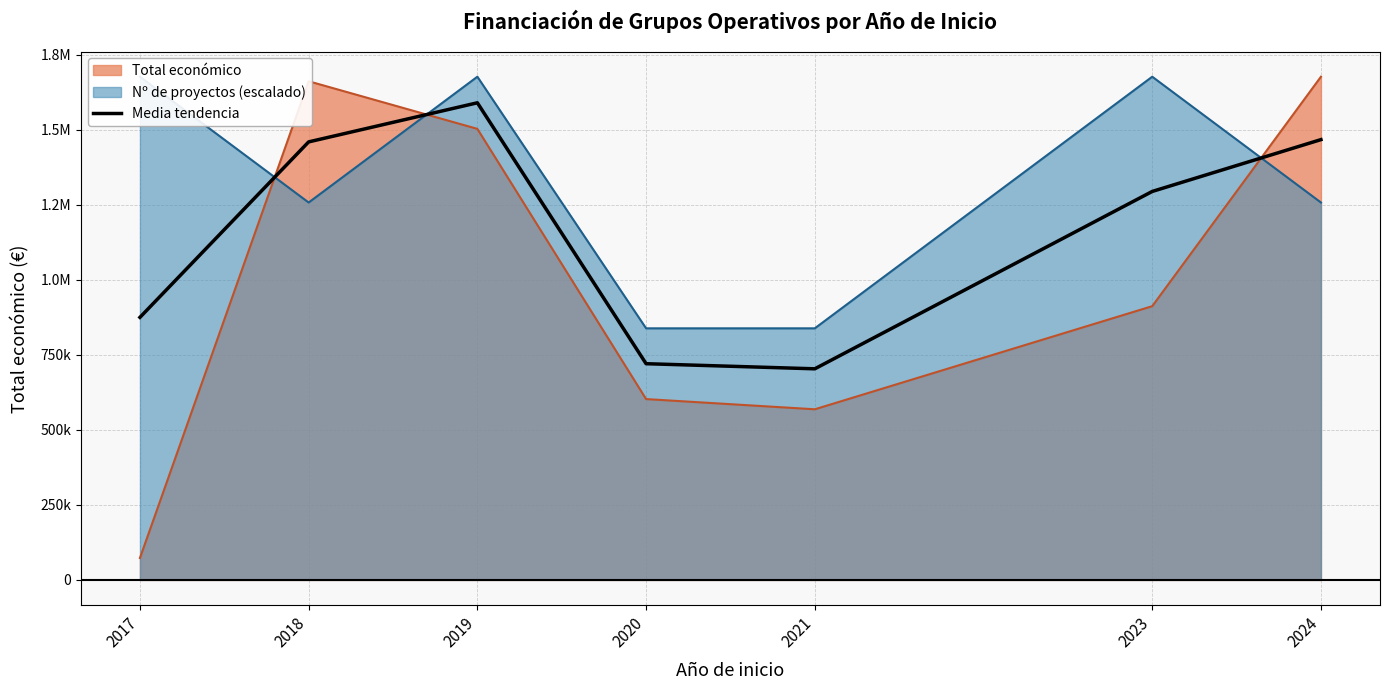

The chart shows a value of 720502.6 at 2020. True or false?

True